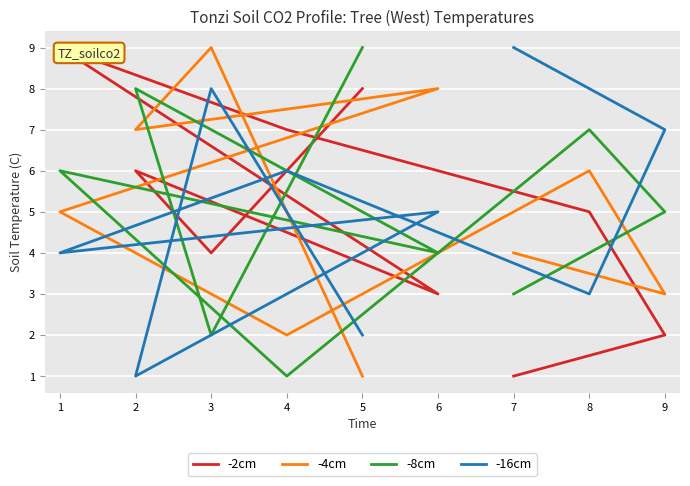

What is the difference between the maximum and minimum values in the -8cm series?

8